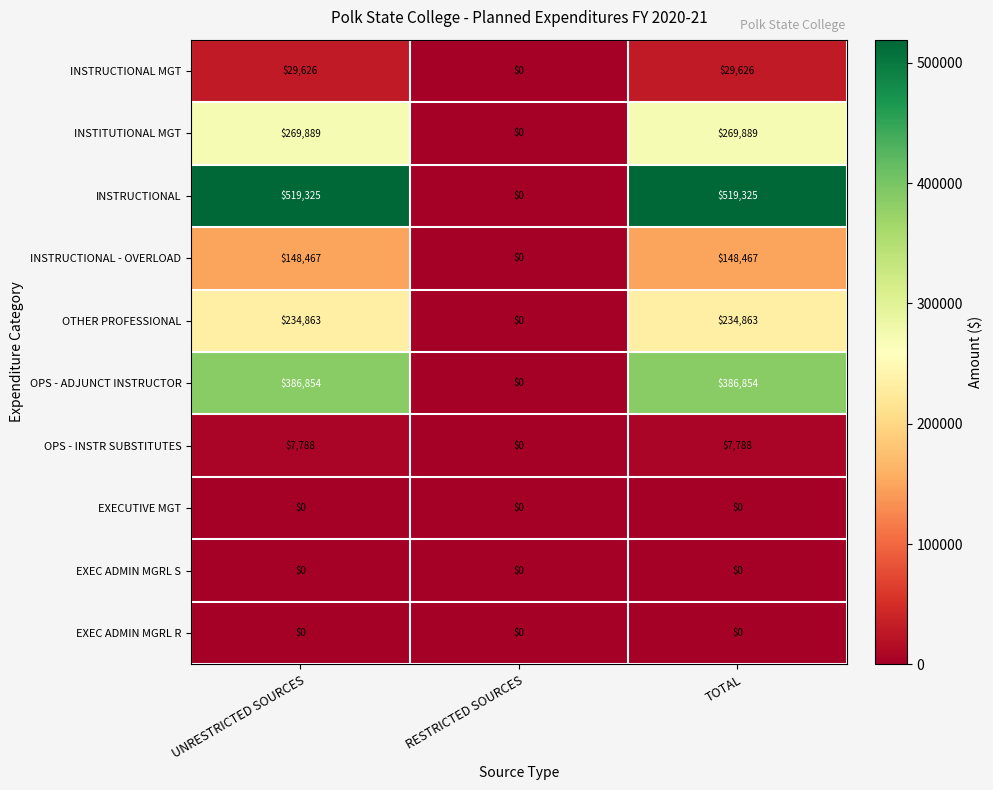

Reading right to left, extract all data points from this chart.

INSTRUCTIONAL MGT: 29626	0	29626
INSTITUTIONAL MGT: 269889	0	269889
INSTRUCTIONAL: 519325	0	519325
INSTRUCTIONAL - OVERLOAD: 148467	0	148467
OTHER PROFESSIONAL: 234863	0	234863
OPS - ADJUNCT INSTRUCTOR: 386854	0	386854
OPS - INSTR SUBSTITUTES: 7788	0	7788
EXECUTIVE MGT: 0	0	0
EXEC ADMIN MGRL S: 0	0	0
EXEC ADMIN MGRL R: 0	0	0